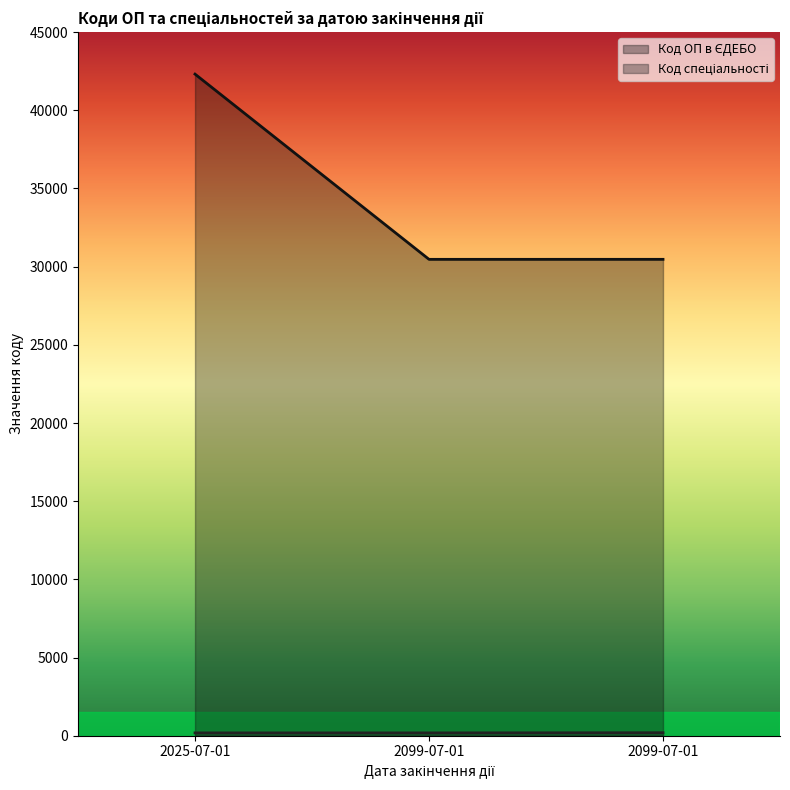

Where is the data nearest to the value 186?

2025-07-01